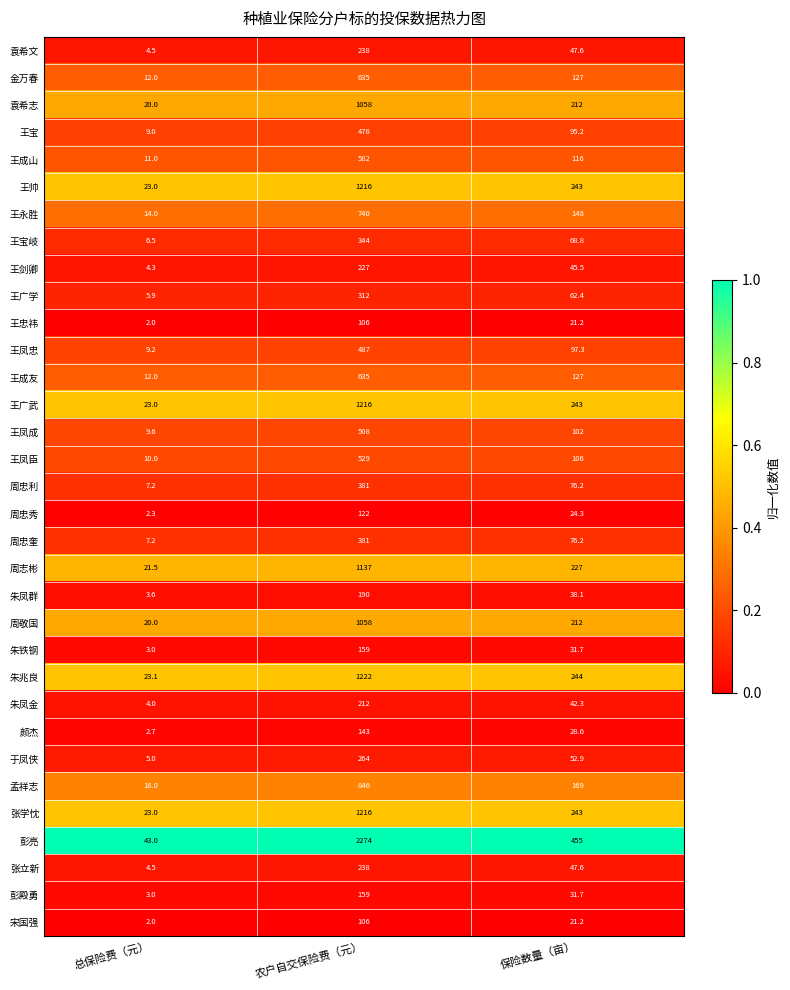

What is the difference between the highest and lowest values at 农户自交保险费（元）?

2168.0